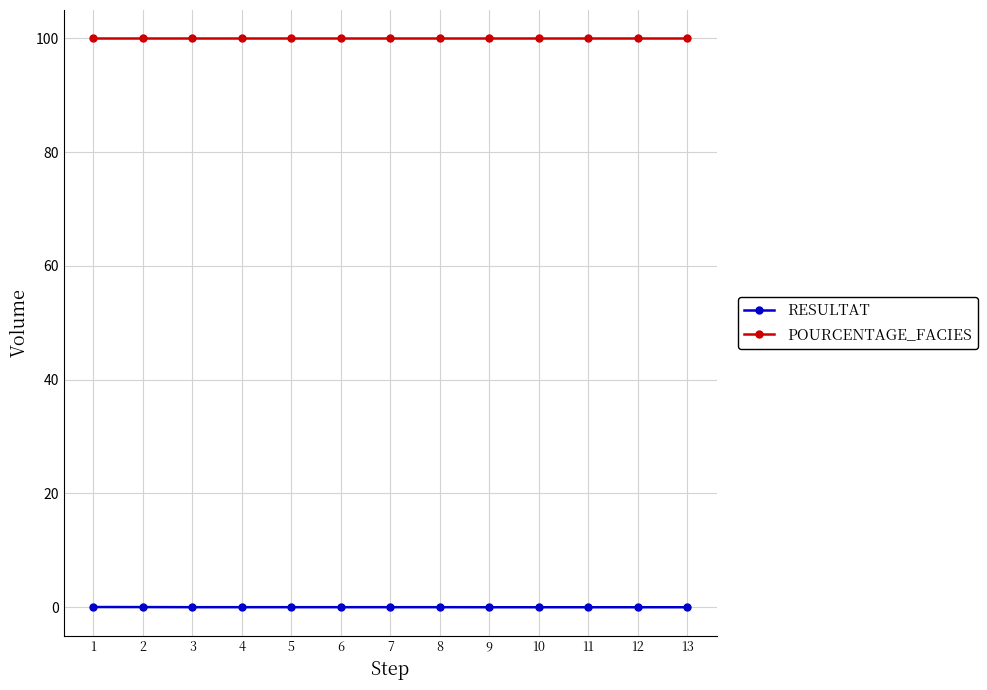

What is the maximum value shown in the chart?

100.0